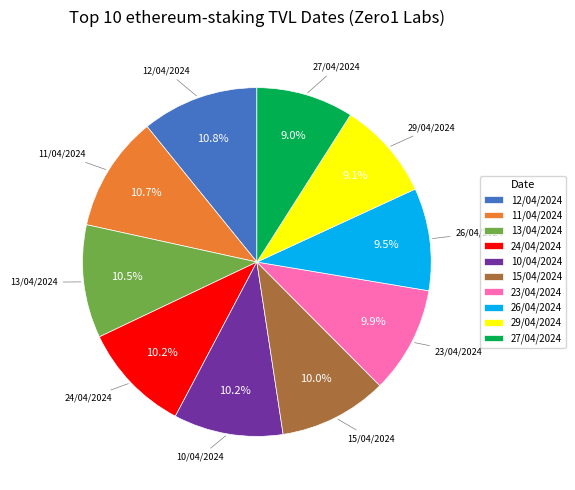

Is there any slice that represents more than half of the pie?

No